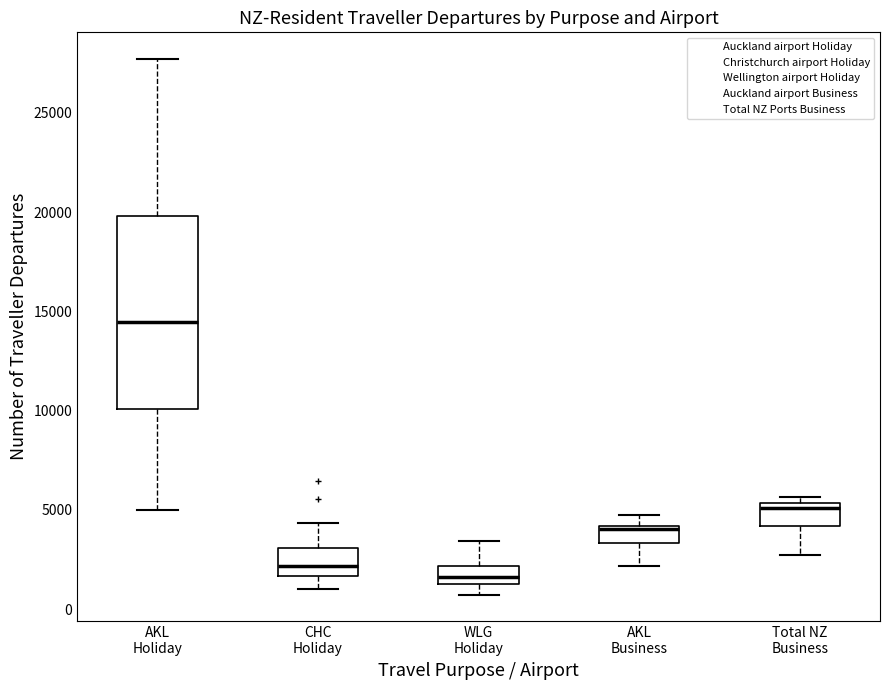

Comparing the boxes themselves (not the whiskers), which one is the tallest?

AKL Holiday